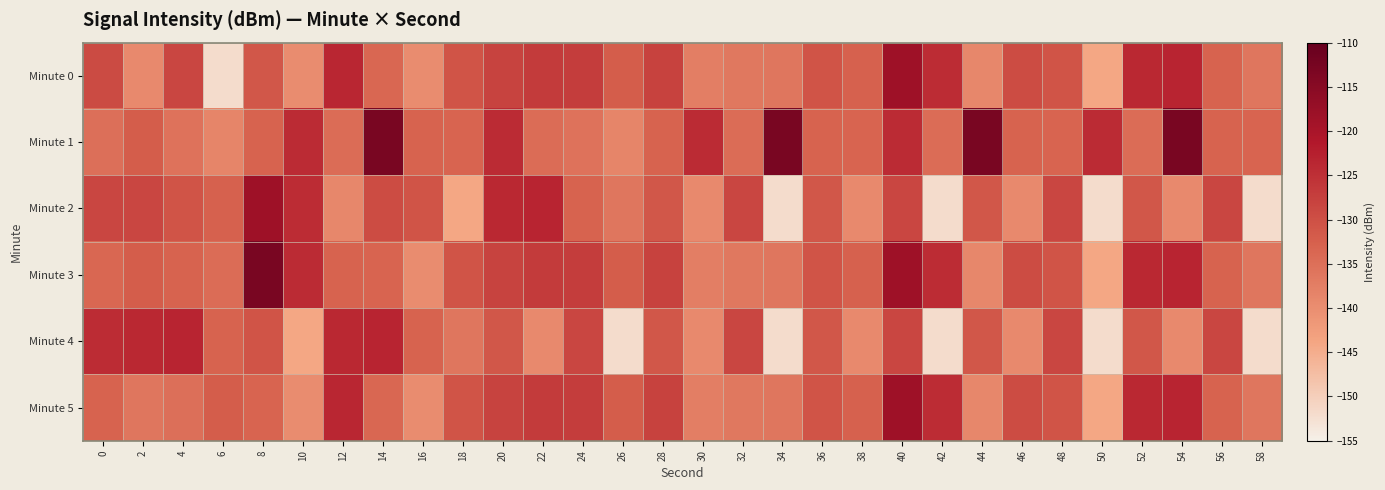

Count the number of data series in this chart.

6